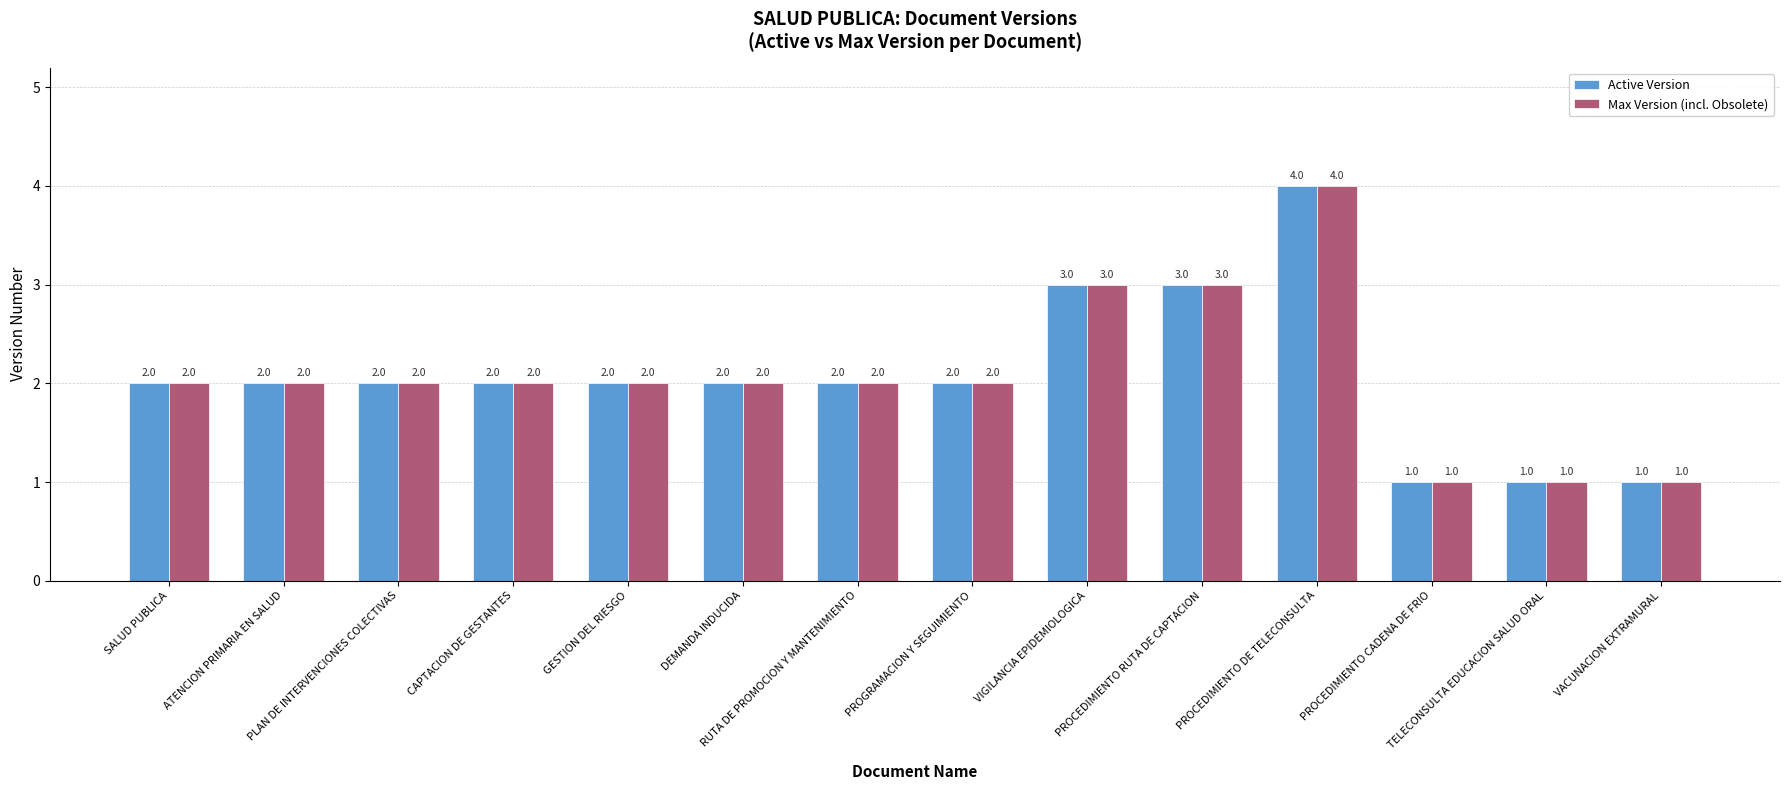

What is the average value of the Active Version series?

2